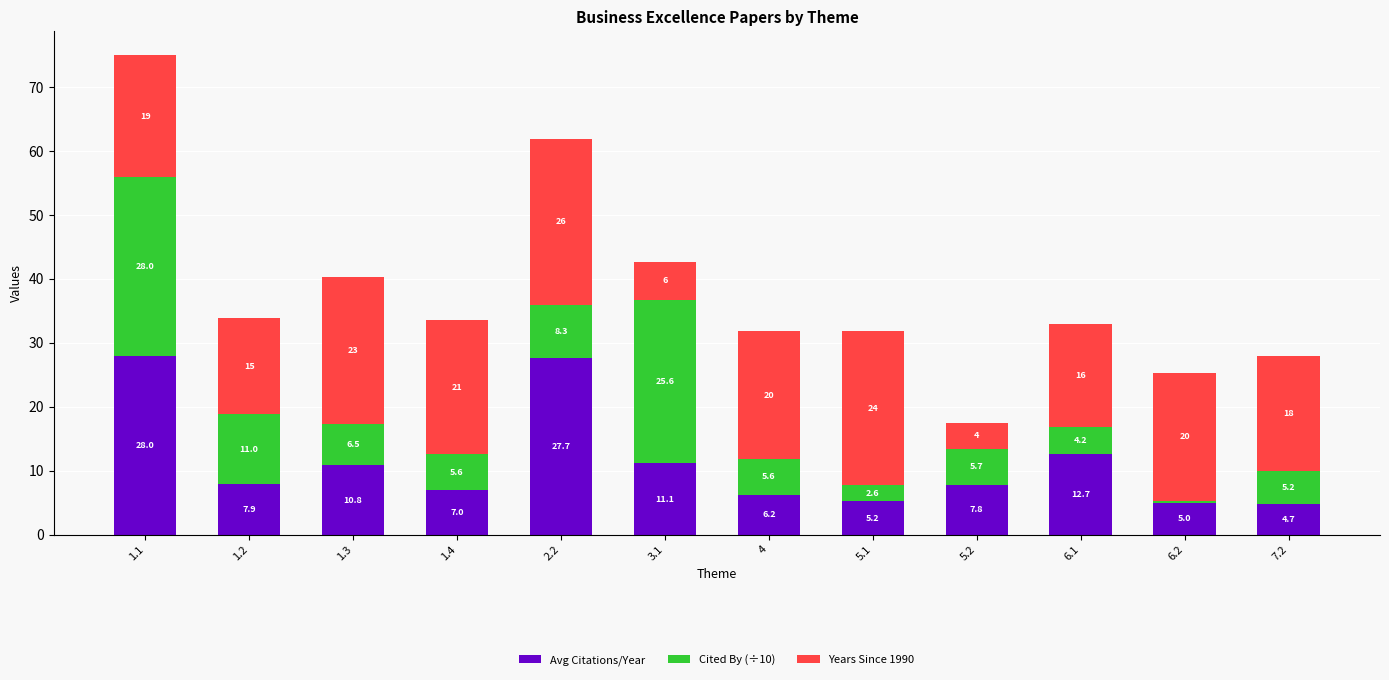

Where is Avg Citations/Year nearest to the value 16?

6.1